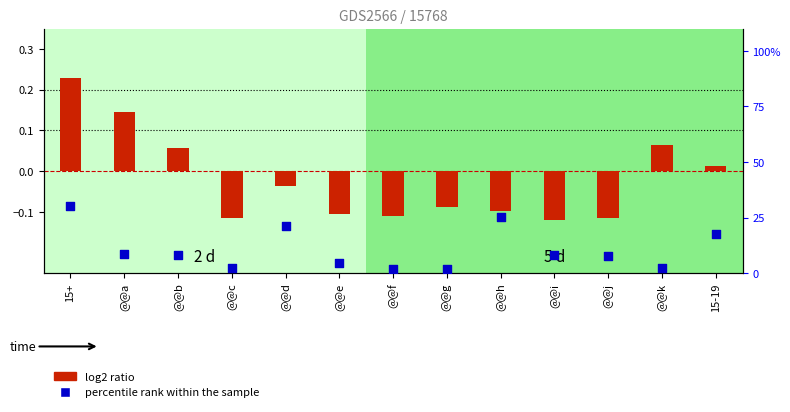

At how many categories does at least one series exceed 0?

13